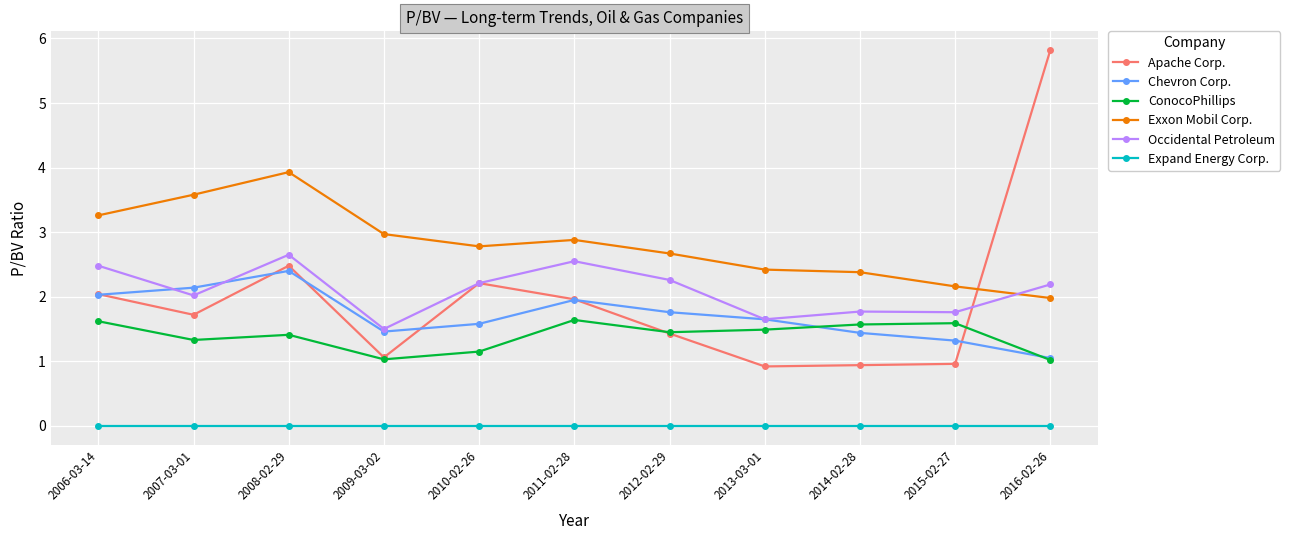

Which category has the highest value across all series?

2016-02-26